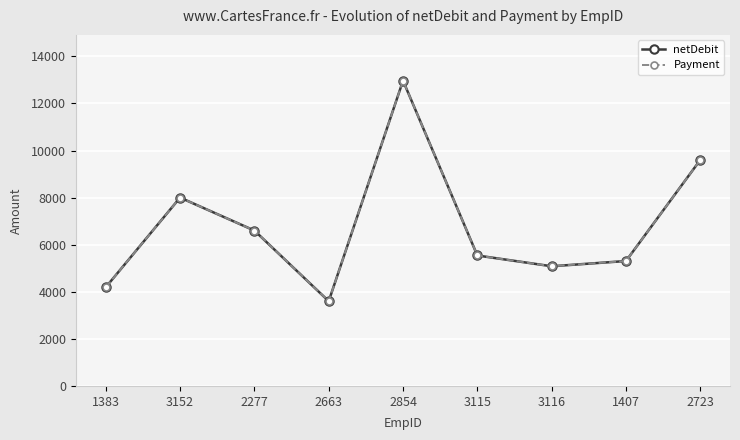

Reading left to right, list all the values displayed in this chart.

netDebit: 4193.0	8000.0	6600.0	3600.0	12966.0	5541.0	5083.3	5306.0	9599.0
Payment: 4193.0	8000.0	6600.0	3600.0	12966.0	5541.0	5083.3	5306.0	9599.0